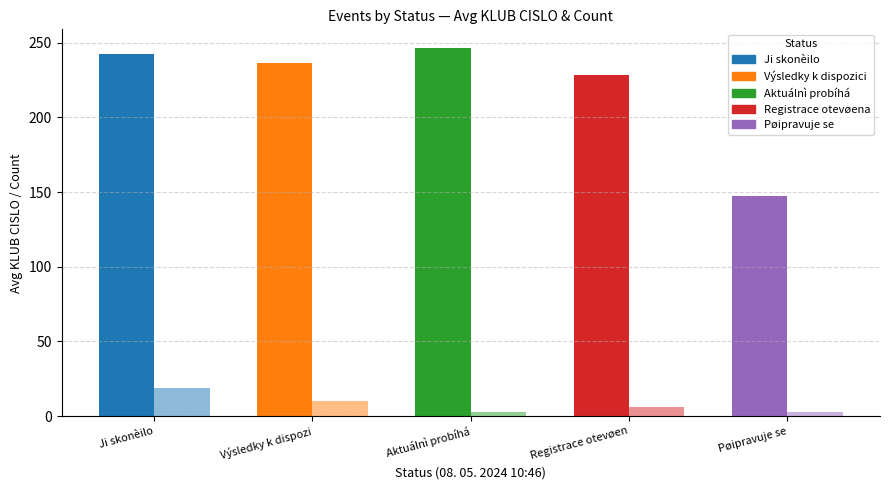

What is the label of the 1st bar from the left?

Ji skonèilo